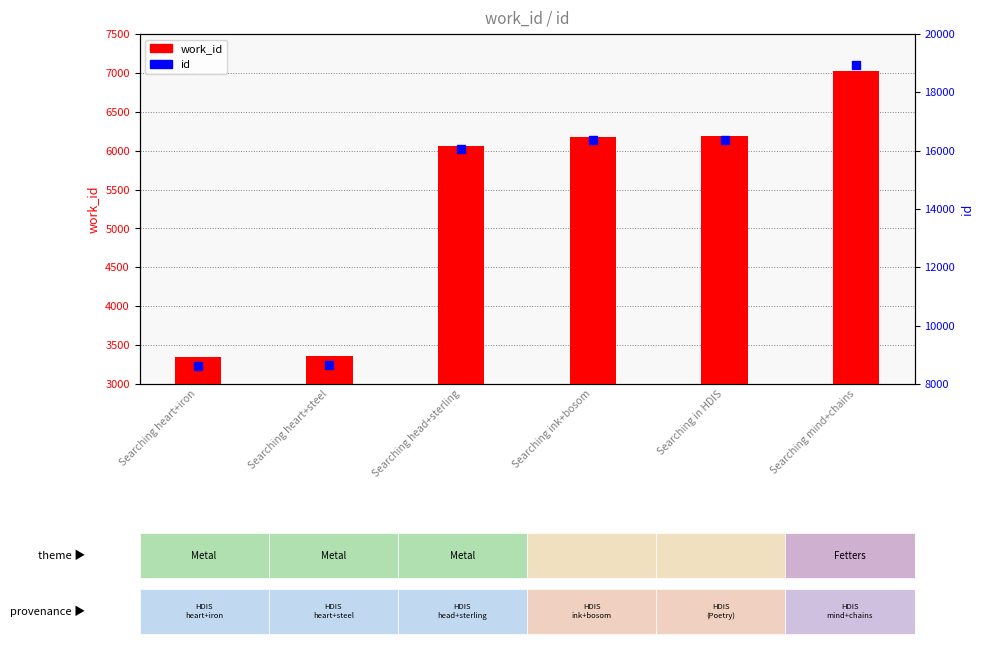

Which series has the largest Y range (max minus min)?

id